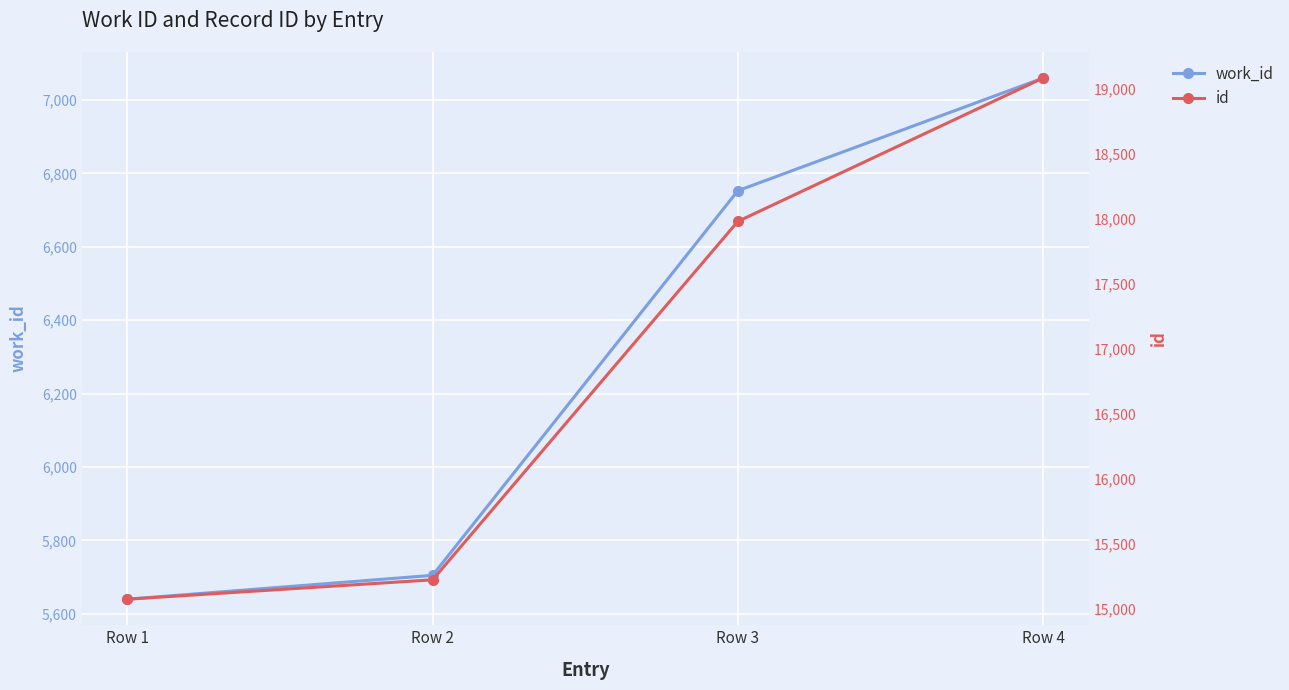

What is the average value of the work_id series?

6290